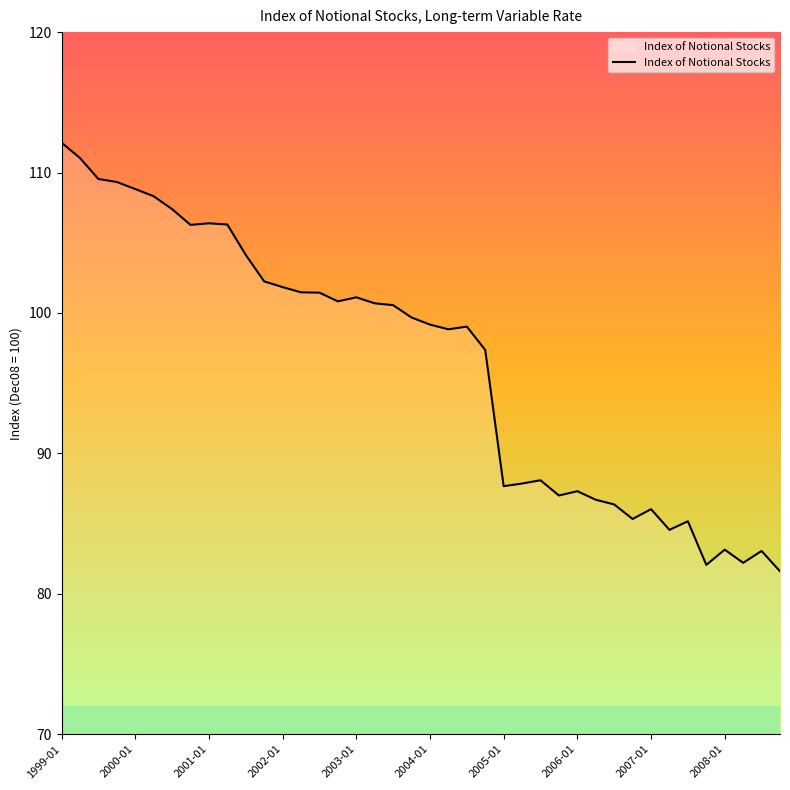

What is the minimum value shown in the chart?

81.6